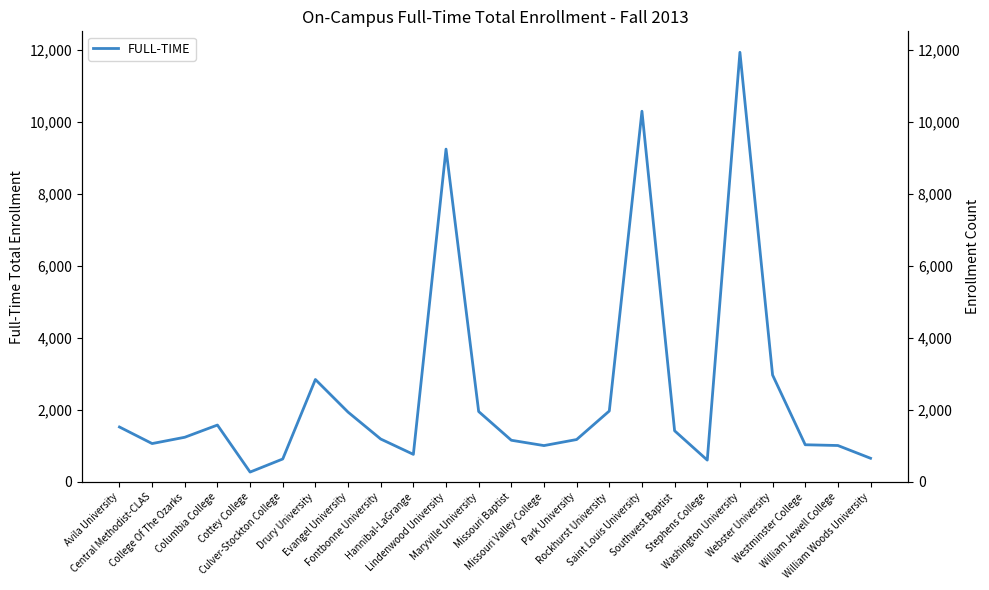

What is the sum of the values at Missouri Valley College and Evangel University?

2949